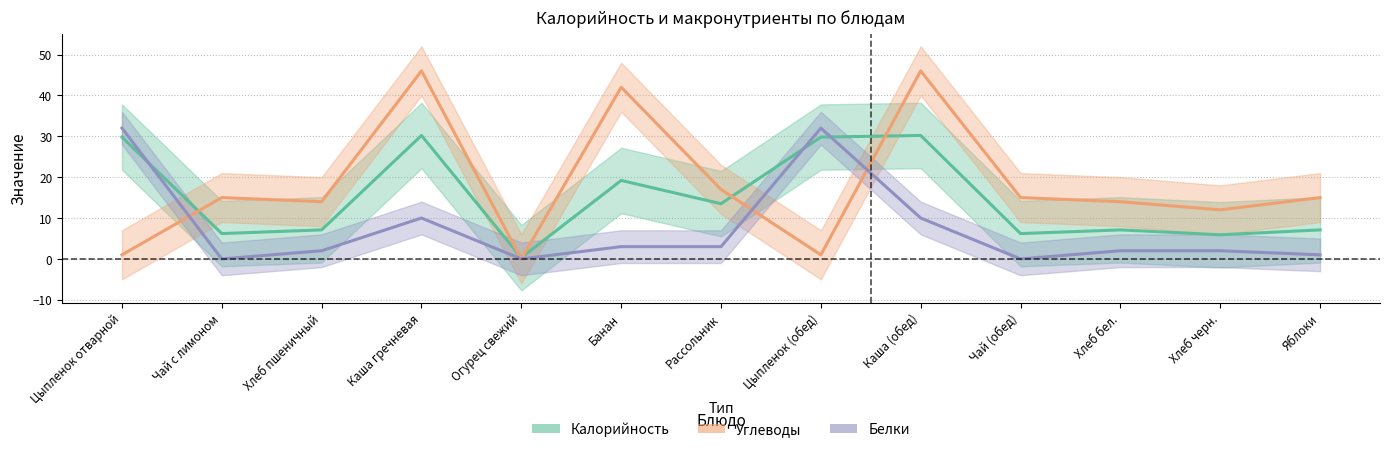

At which label does Калорийность reach its peak?

Каша гречневая